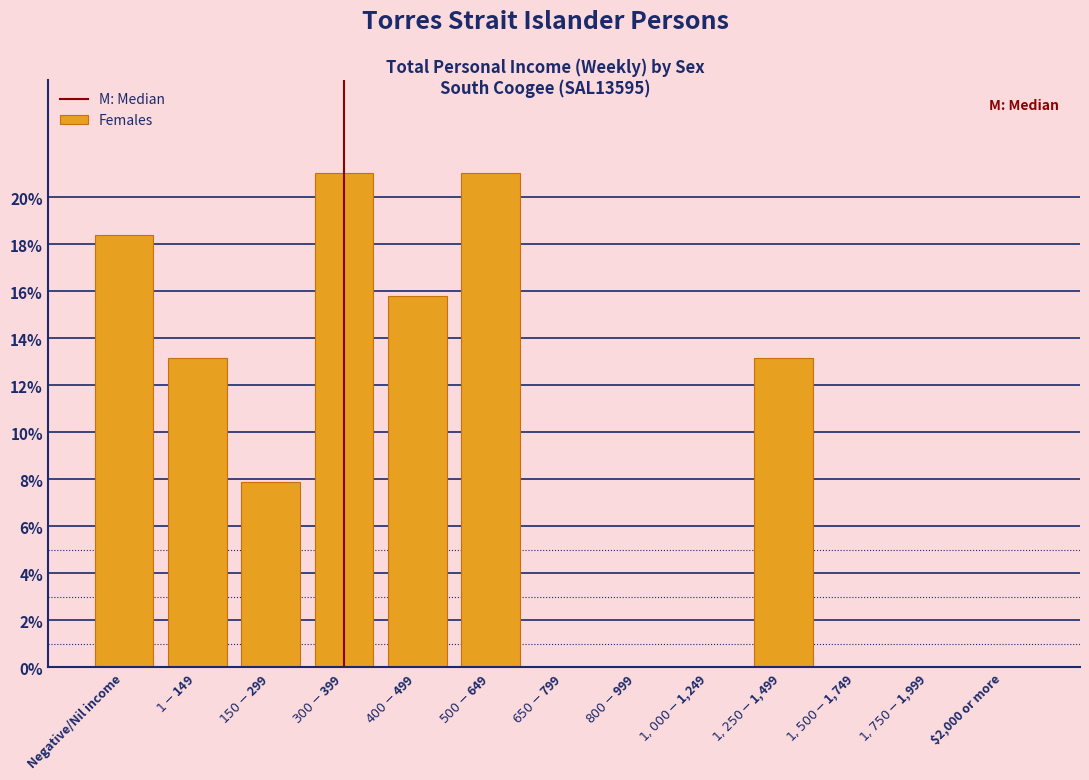

Where does the data first go above 7?

Negative/Nil income